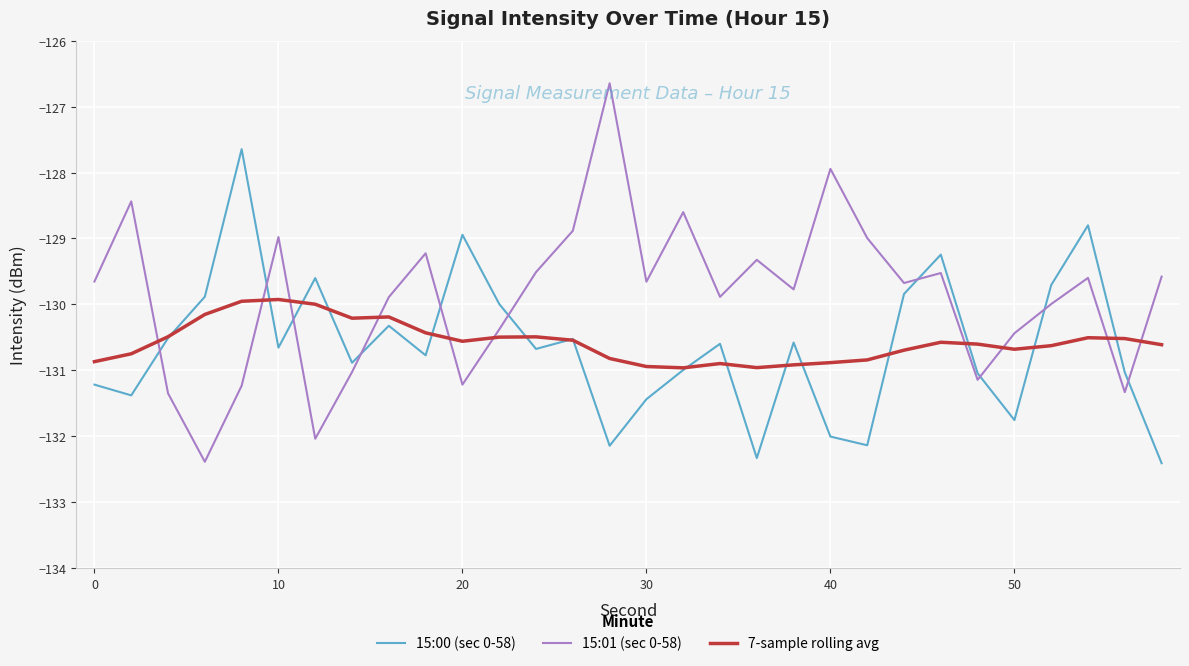

True or false: 7-sample rolling avg has more than 2 points higher than both neighbors.

True